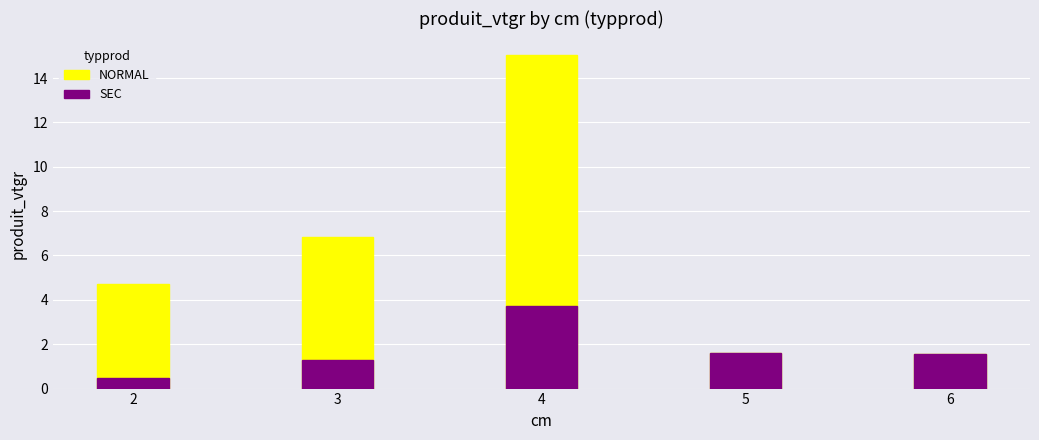

At how many categories does at least one series exceed 7?

1